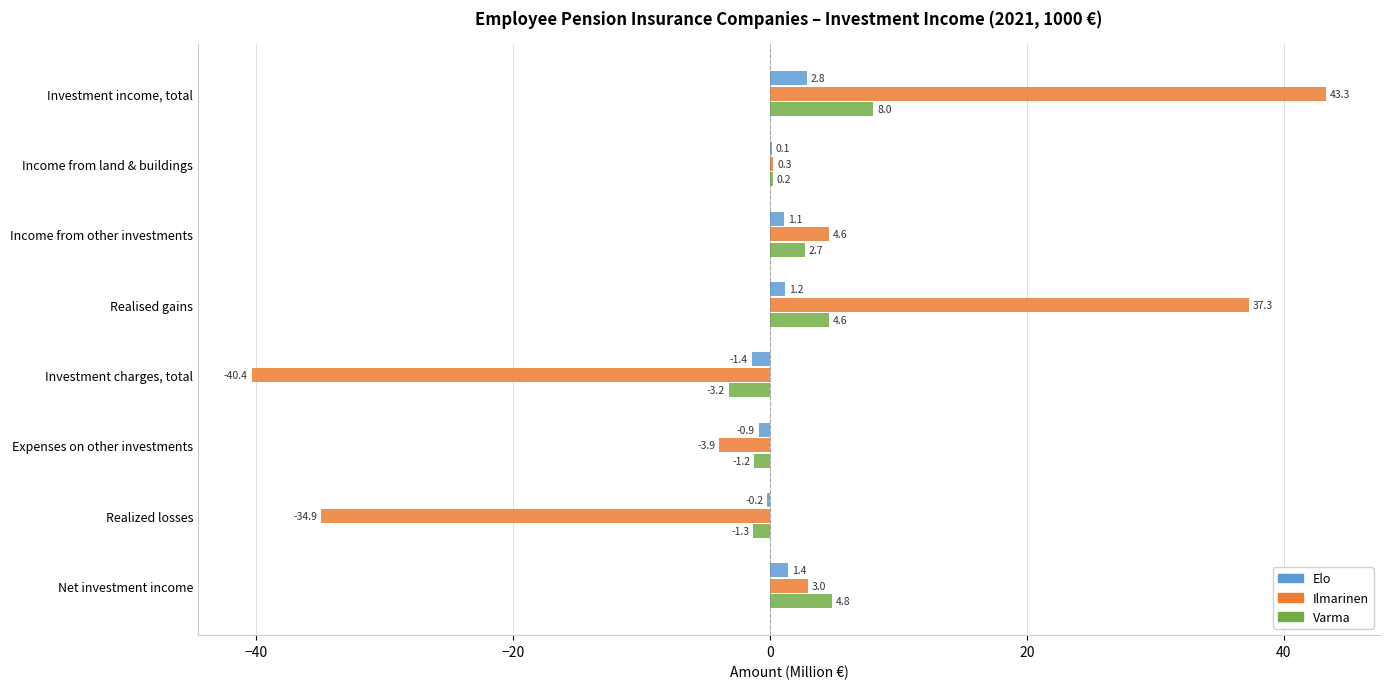

Which series has the largest total across all categories?

Varma